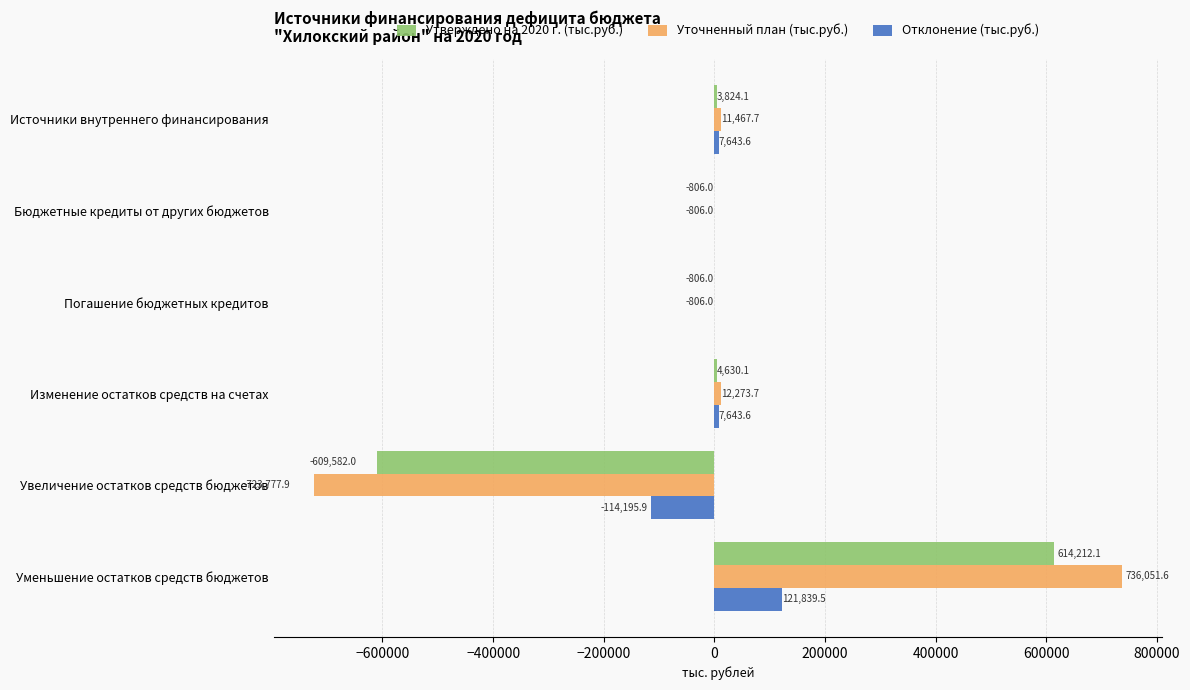

What is the maximum value shown in the chart?

736051.6